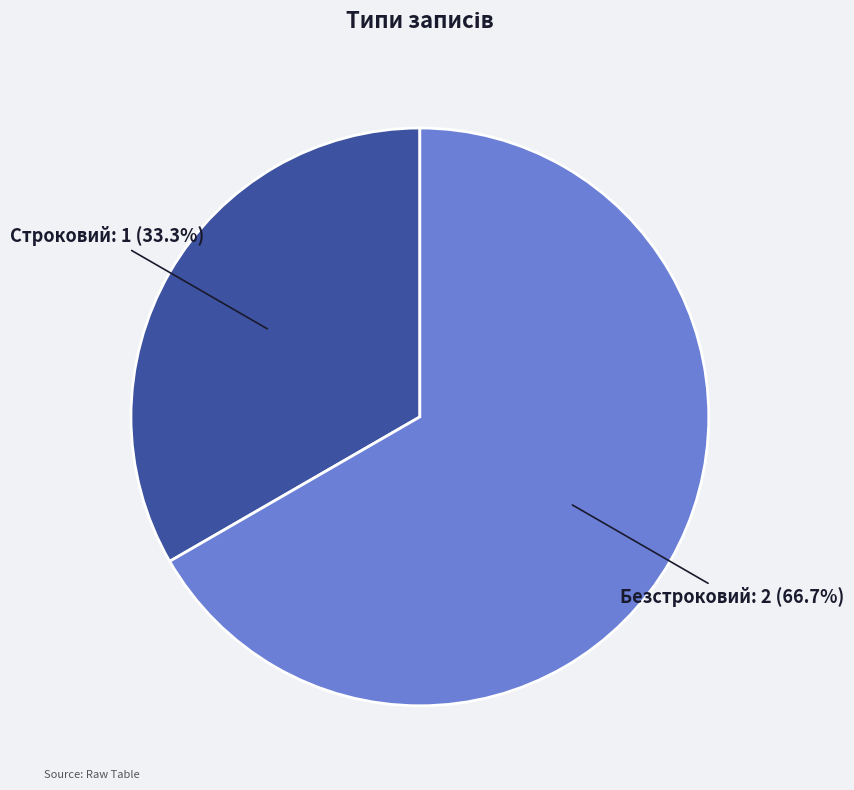

Combined, do Безстроковий and Строковий account for over 50%?

Yes